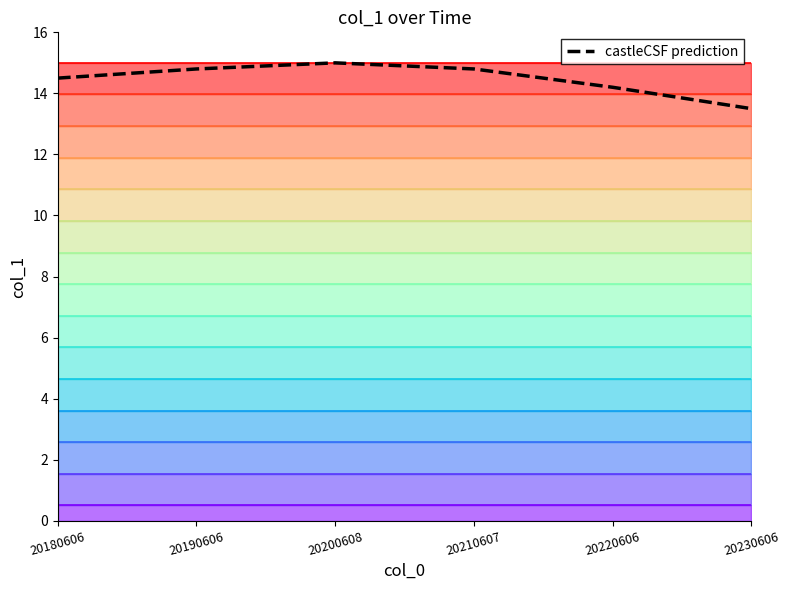

True or false: there are more than 1 points higher than both neighbors.

False